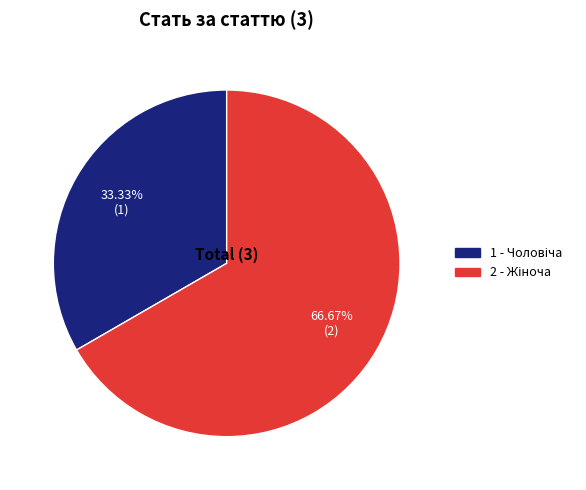

Is there any slice that represents more than half of the pie?

Yes